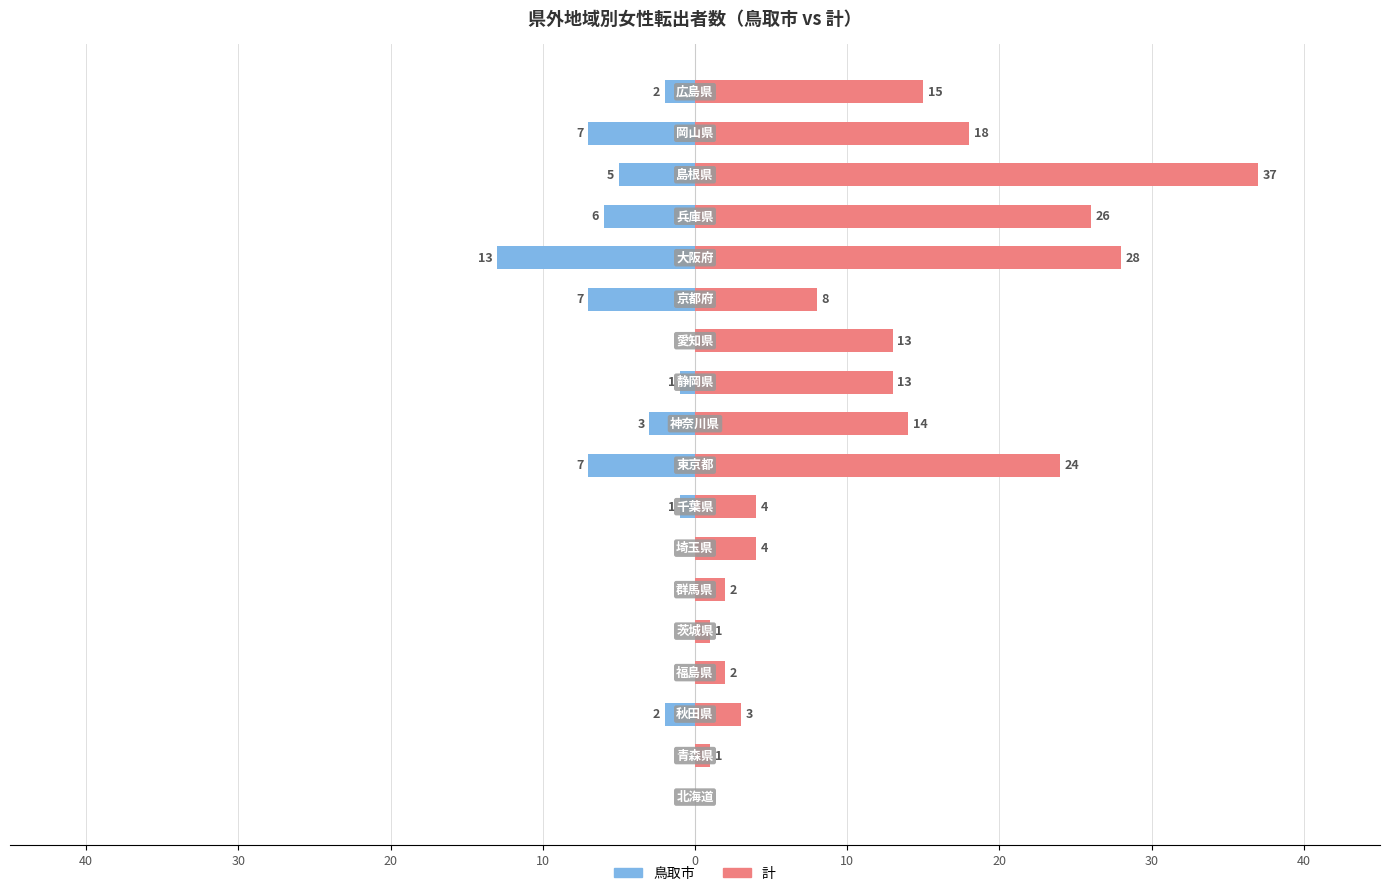

At 10, list the series in order from smallest to largest.

鳥取市, 計